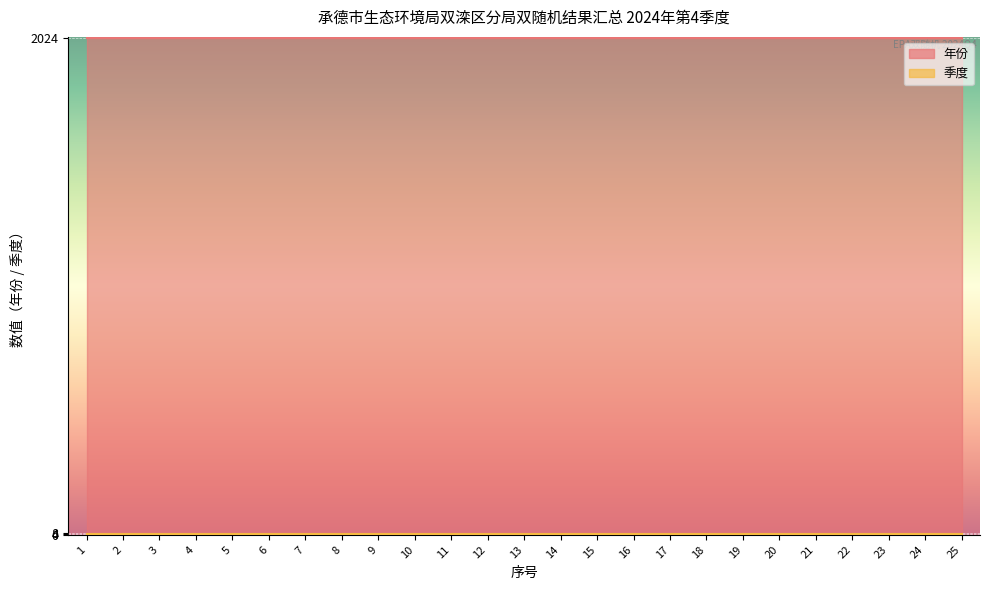

The 季度 series shows 4 at 23. True or false?

True